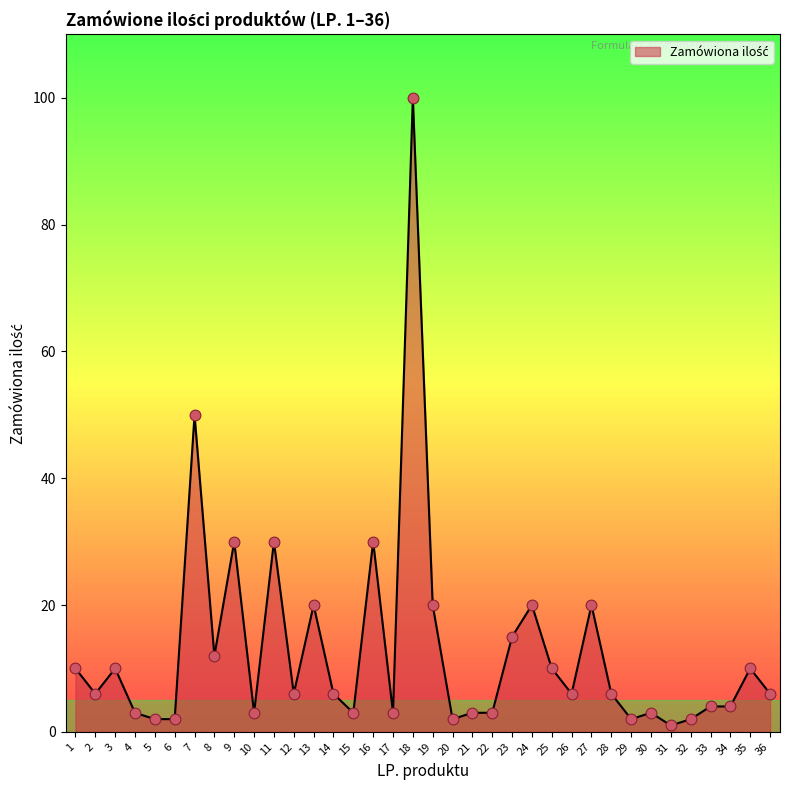

What is the change in value from 12 to 18?

+94